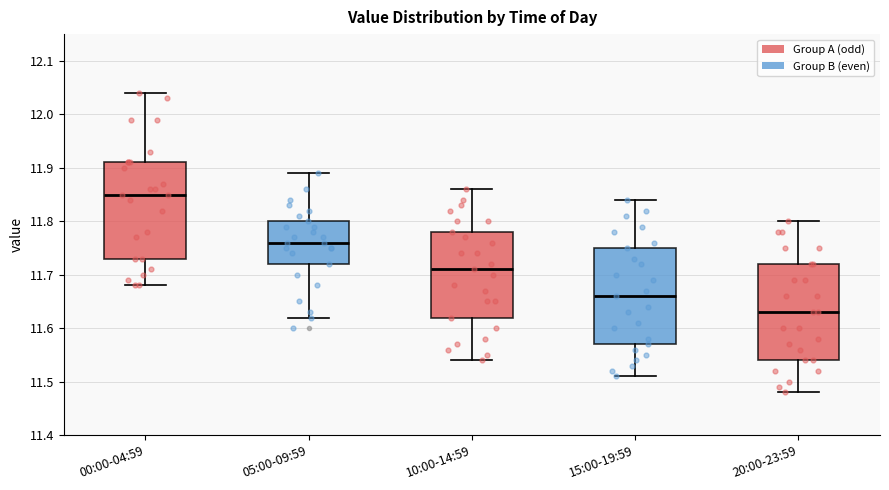

Reading left to right, read every box against the y-axis: the position of its median line, the range the box covers, and the ends of its whiskers. The values are not printed on the chart, so give them approximately, as read against the axis.

00:00-04:59: median 11.85, box 11.73 to 11.91, whiskers 11.68 to 12.04
05:00-09:59: median 11.76, box 11.72 to 11.80, whiskers 11.62 to 11.89
10:00-14:59: median 11.71, box 11.62 to 11.78, whiskers 11.54 to 11.86
15:00-19:59: median 11.66, box 11.57 to 11.75, whiskers 11.51 to 11.84
20:00-23:59: median 11.63, box 11.54 to 11.72, whiskers 11.48 to 11.80